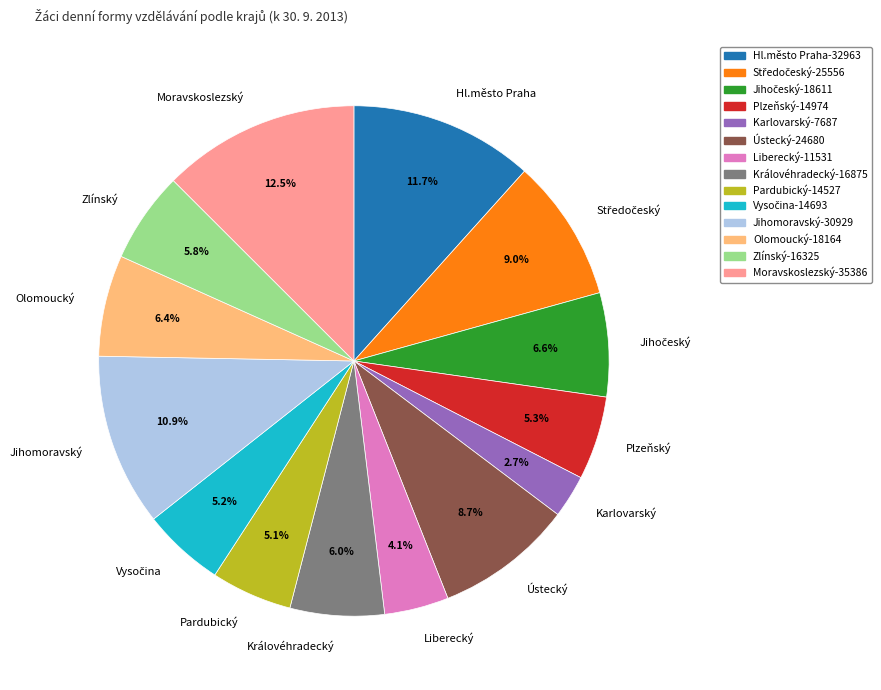

To the nearest percent, what is the difference between the largest and smallest slice percentages?

10%